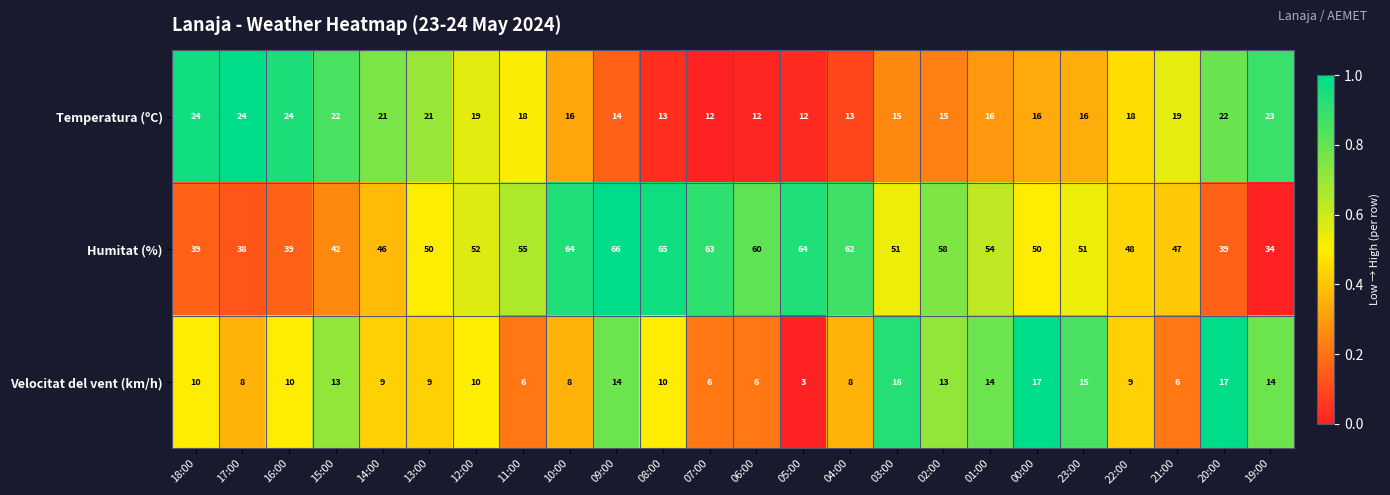

What is the difference between the second highest and second lowest values in the Humitat (%) series?

27